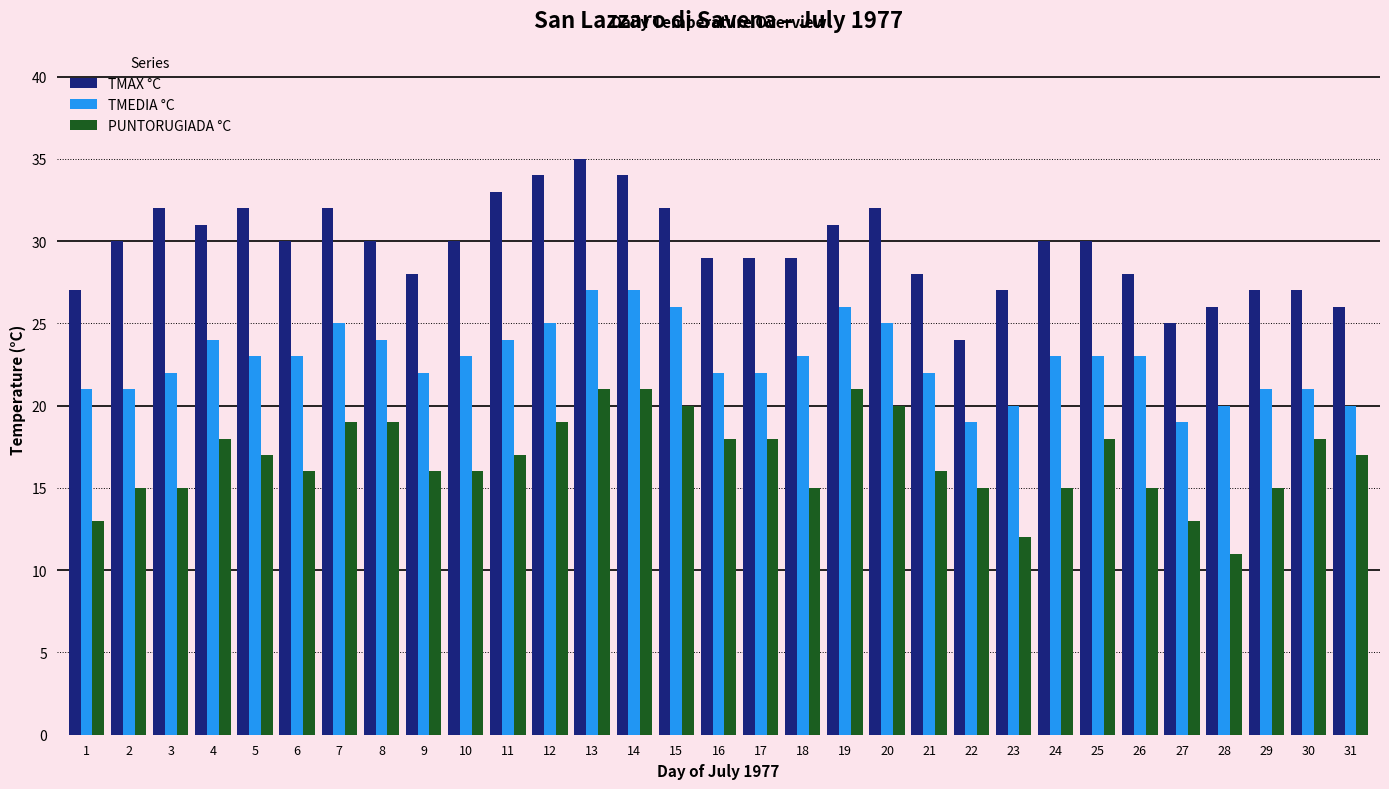

Does the chart contain any negative values?

No